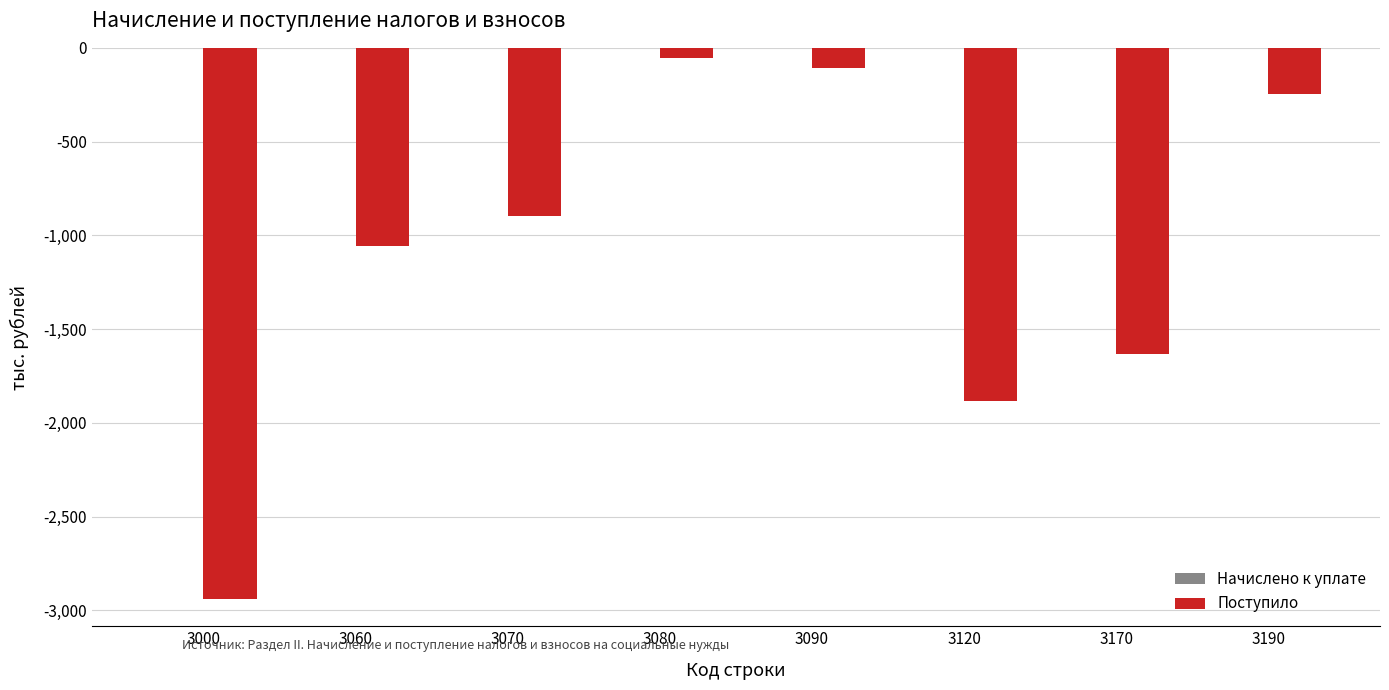

Which has a higher value, 3120 or 3190?

3190